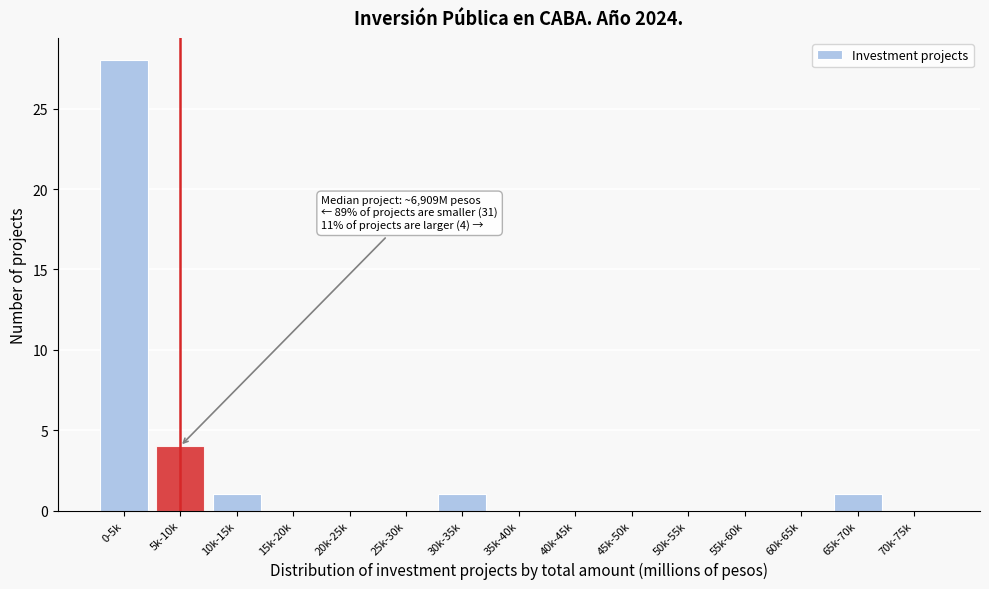

Reading left to right, what are all the values shown in this chart?

0-5k=28	5k-10k=4	10k-15k=1	15k-20k=0	20k-25k=0	25k-30k=0	30k-35k=1	35k-40k=0	40k-45k=0	45k-50k=0	50k-55k=0	55k-60k=0	60k-65k=0	65k-70k=1	70k-75k=0